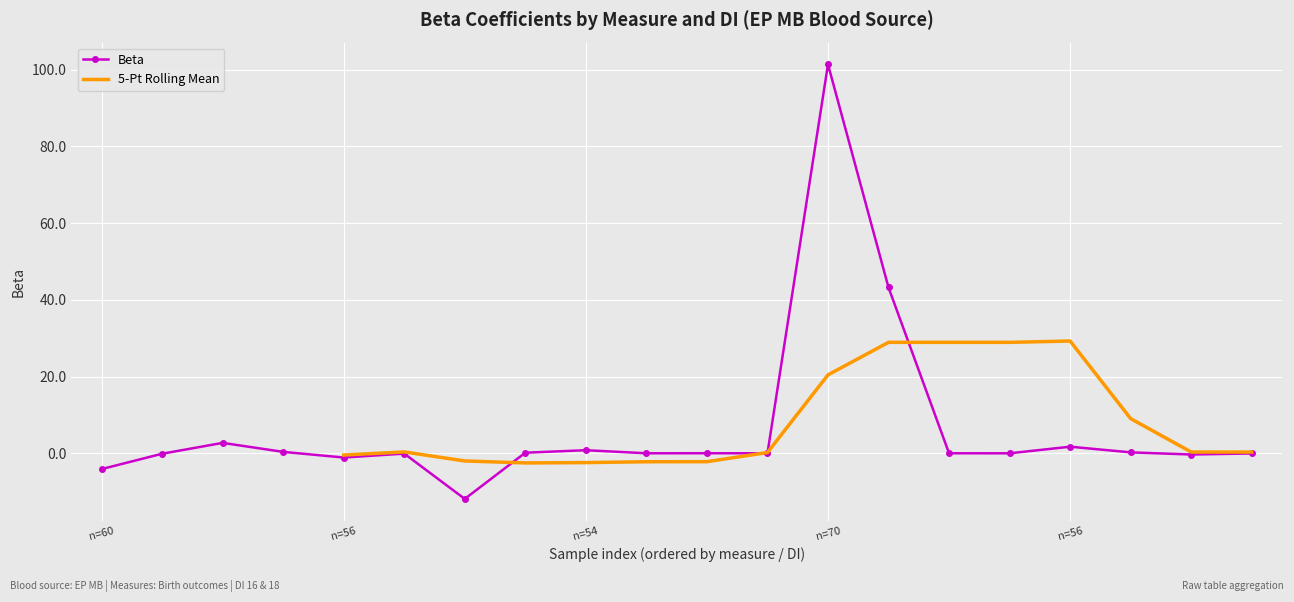

What is the difference between the highest and lowest values at 5?

0.4